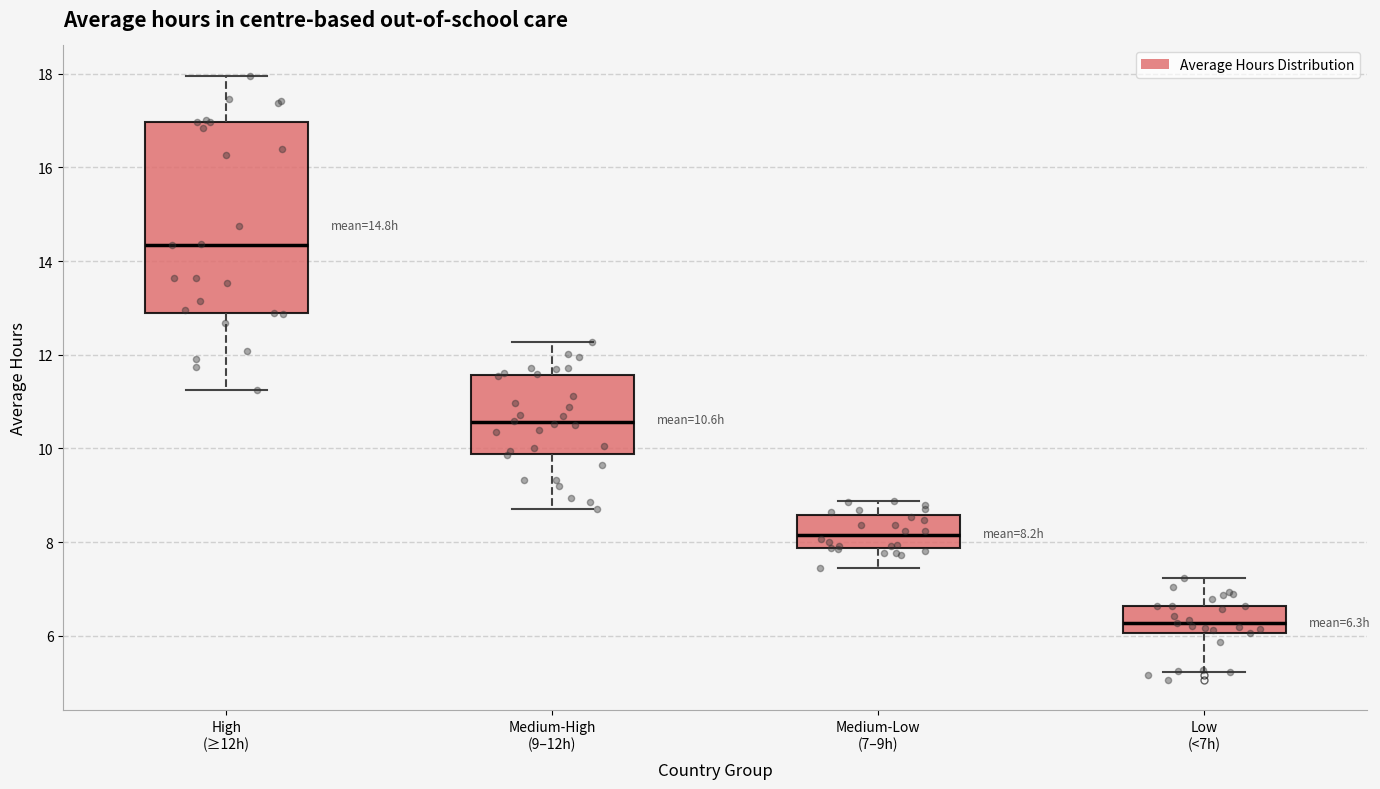

Which box has the highest median line?

High (≥12h)